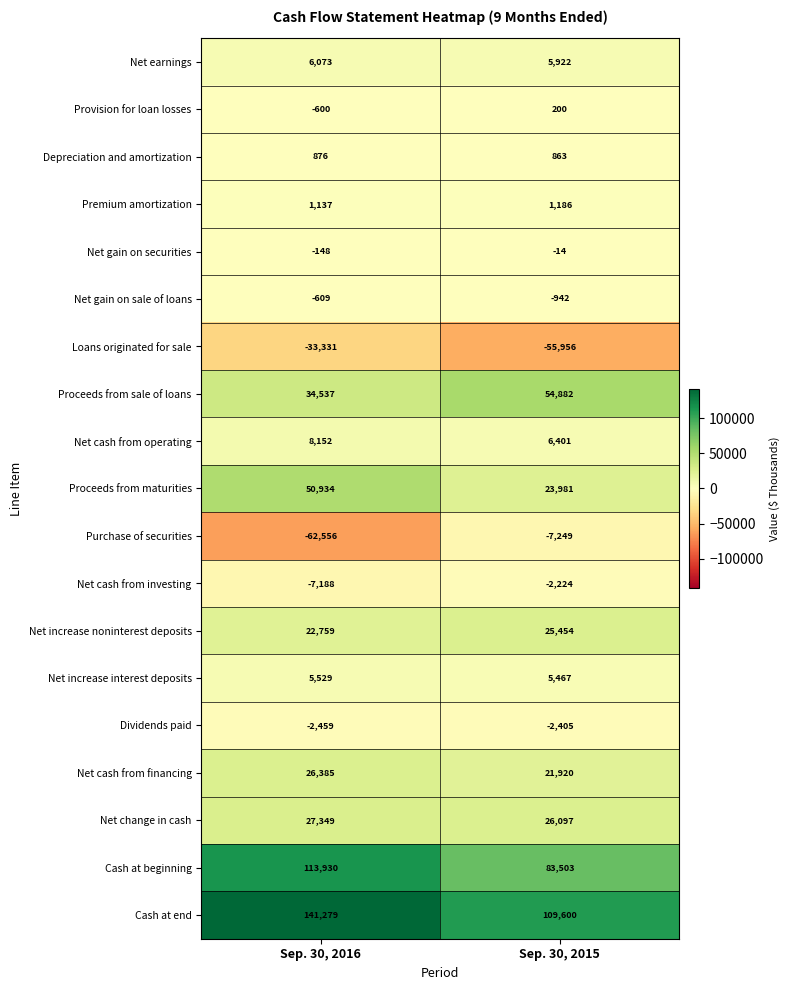

What is the difference between the maximum and minimum values in the Proceeds from sale of loans series?

20345